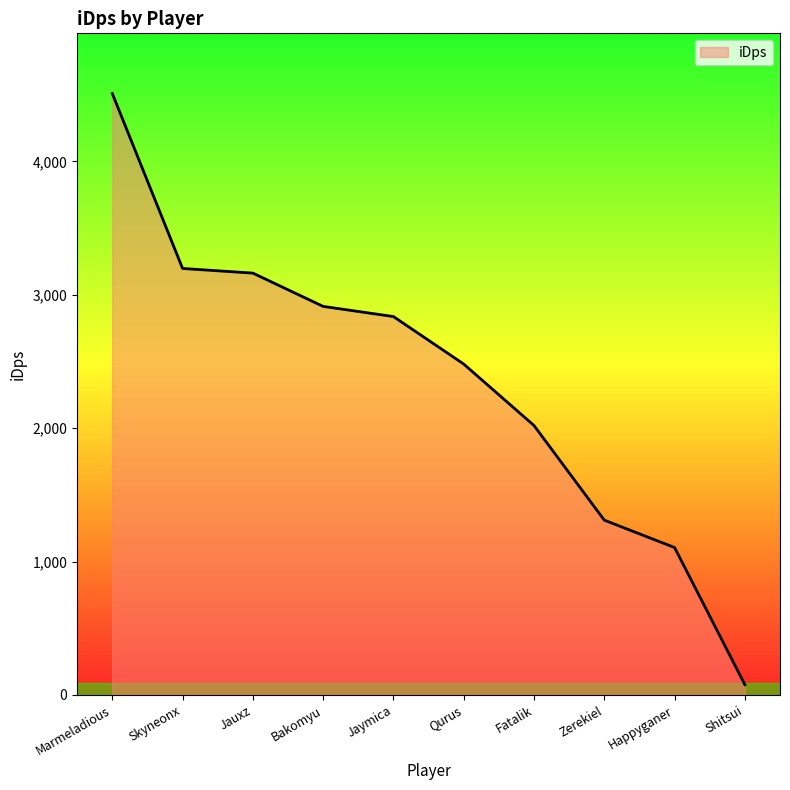

Reading right to left, extract all data points from this chart.

Shitsui=77.2	Happyganer=1105.3	Zerekiel=1310.5	Fatalik=2020.0	Qurus=2480.8	Jaymica=2837.0	Bakomyu=2913.1	Jauxz=3162.6	Skyneonx=3197.6	Marmeladious=4509.4